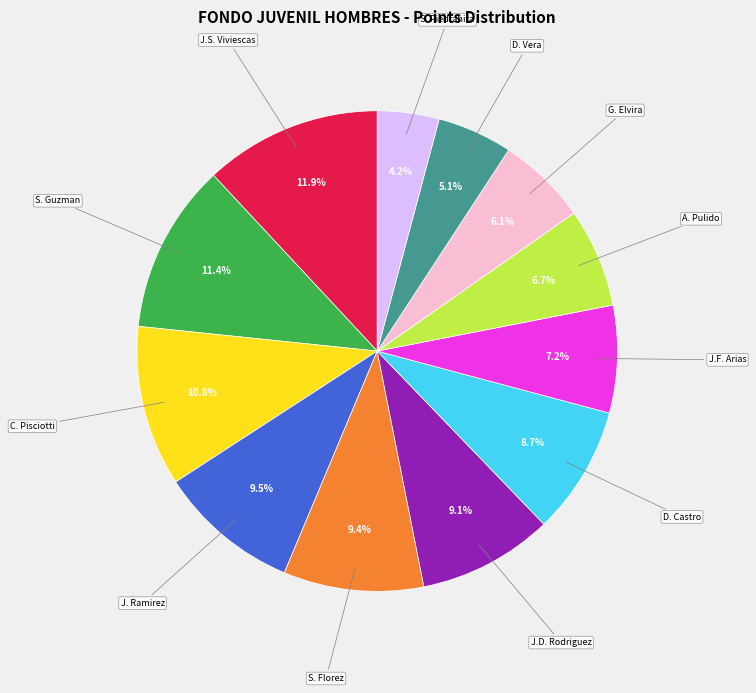

Is there any slice that represents more than half of the pie?

No